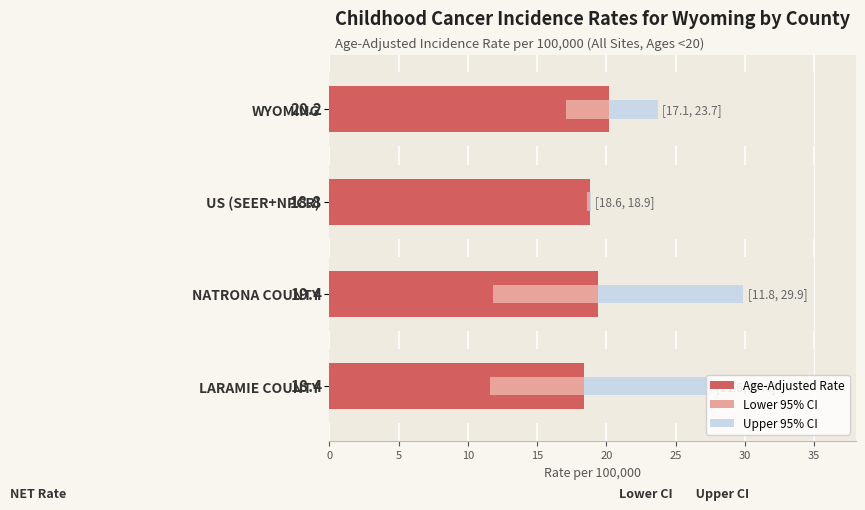

Is it true that Age-Adjusted Rate equals 18.8 at US (SEER+NPCR)?

True